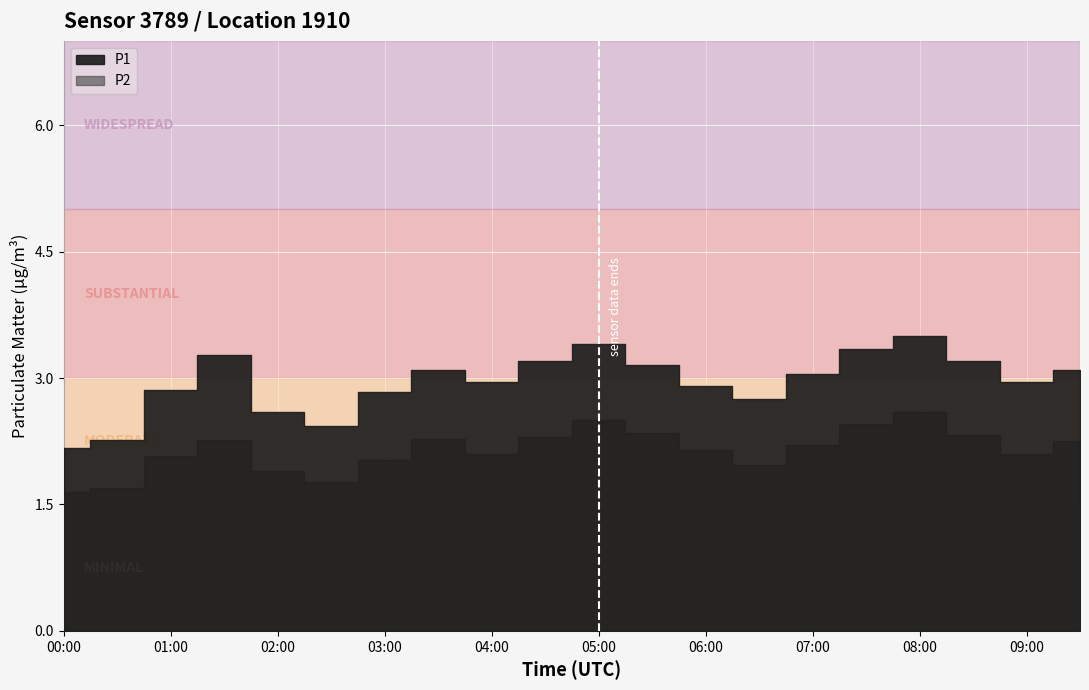

True or false: P2 has a value of 1.7 at 00:30.

True